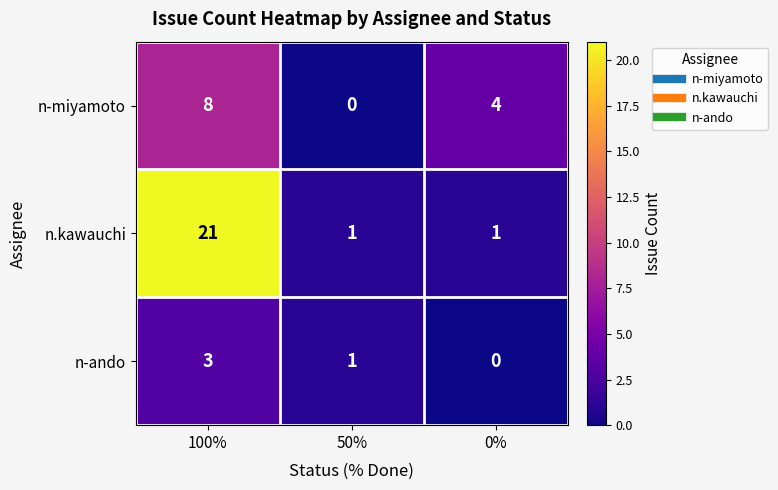

At which category is the sum across all series the highest?

100%